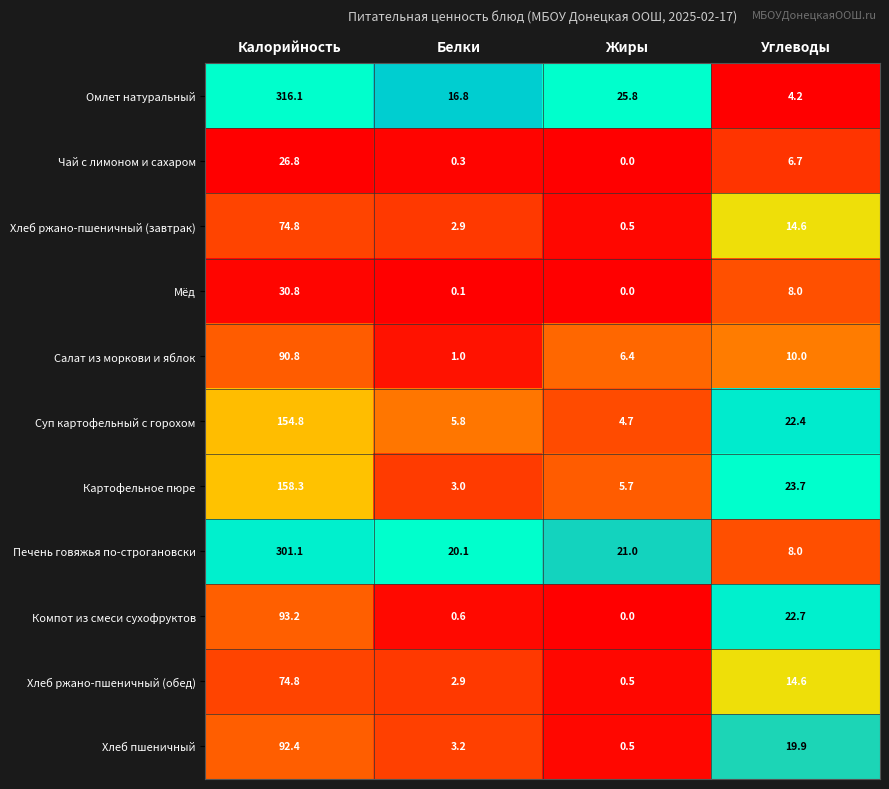

How many series are shown in this chart?

11